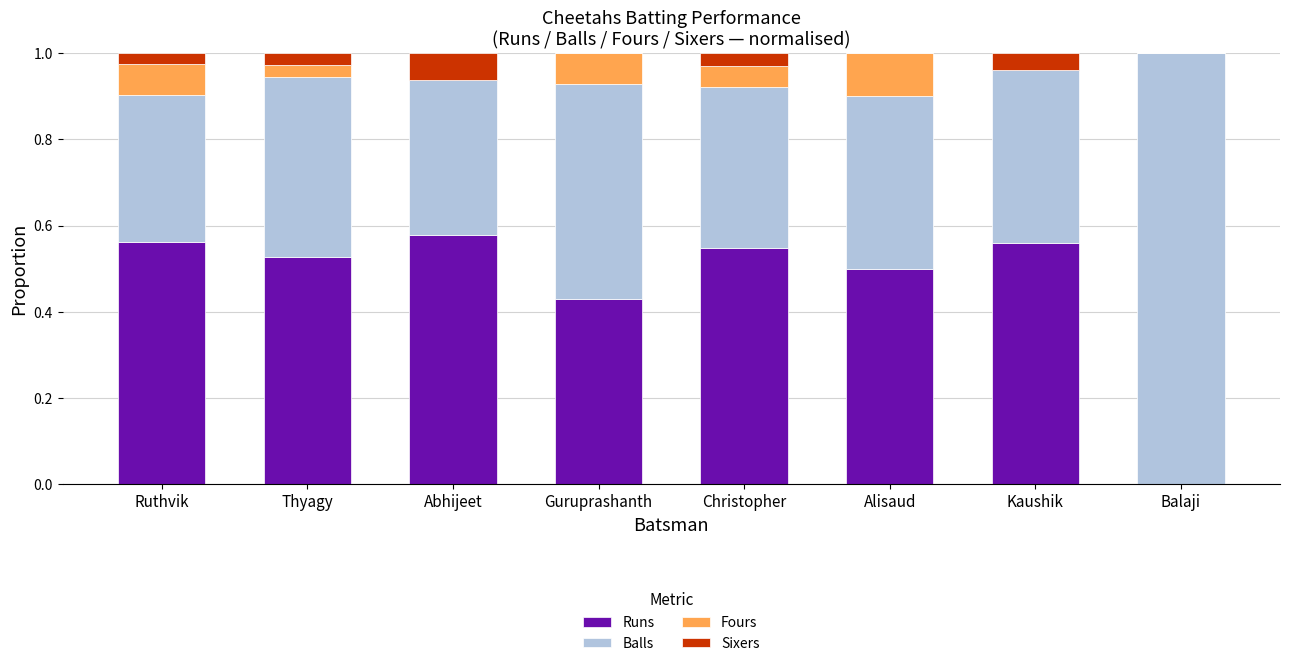

What is the sum of all Runs values?

3.7